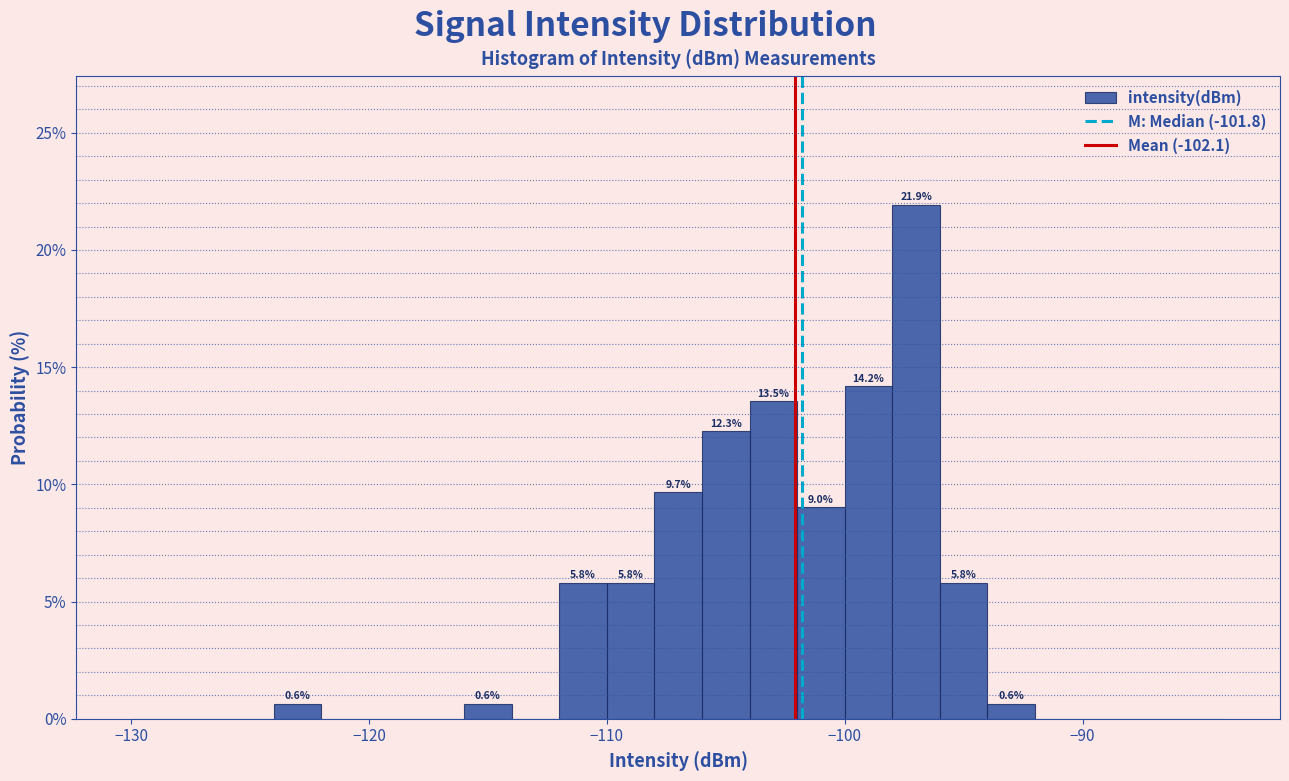

Around what value on the x-axis is the tallest bar? Give the approximate position of its centre, as read against the axis.

-97